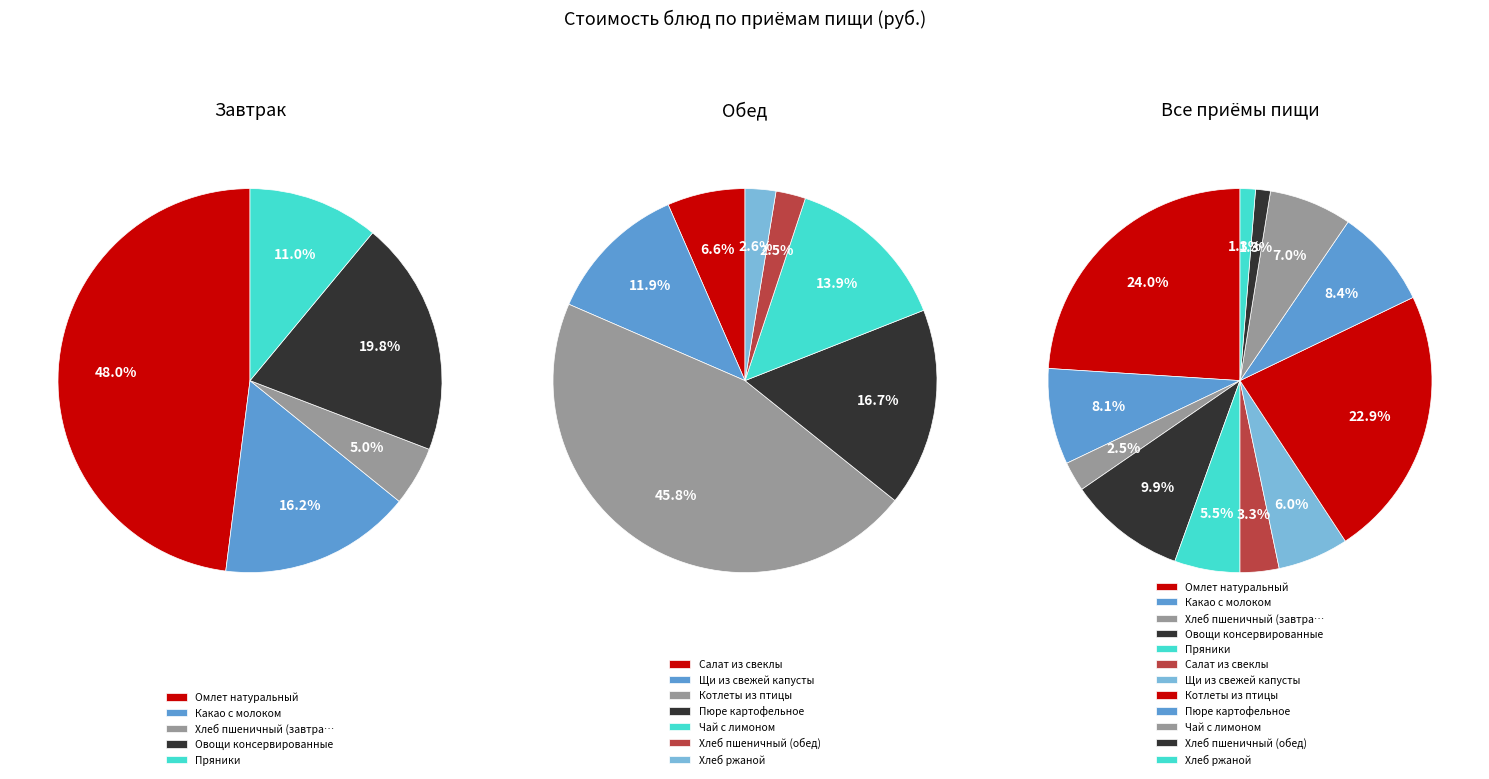

Do Хлеб ржаной and Салат из свеклы together represent more than half of the pie?

No